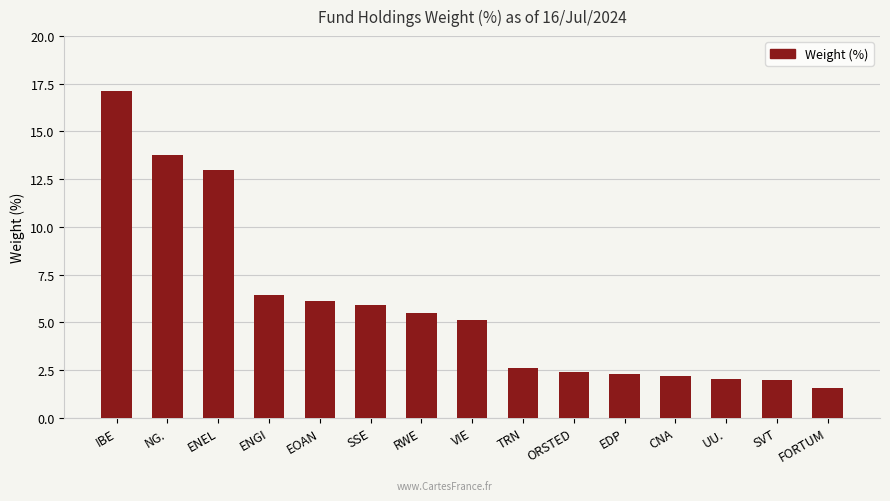

Reading right to left, list all the values displayed in this chart.

FORTUM=1.5	SVT=2.0	UU.=2.0	CNA=2.2	EDP=2.3	ORSTED=2.4	TRN=2.6	VIE=5.1	RWE=5.5	SSE=5.9	EOAN=6.1	ENGI=6.4	ENEL=13.0	NG.=13.8	IBE=17.1